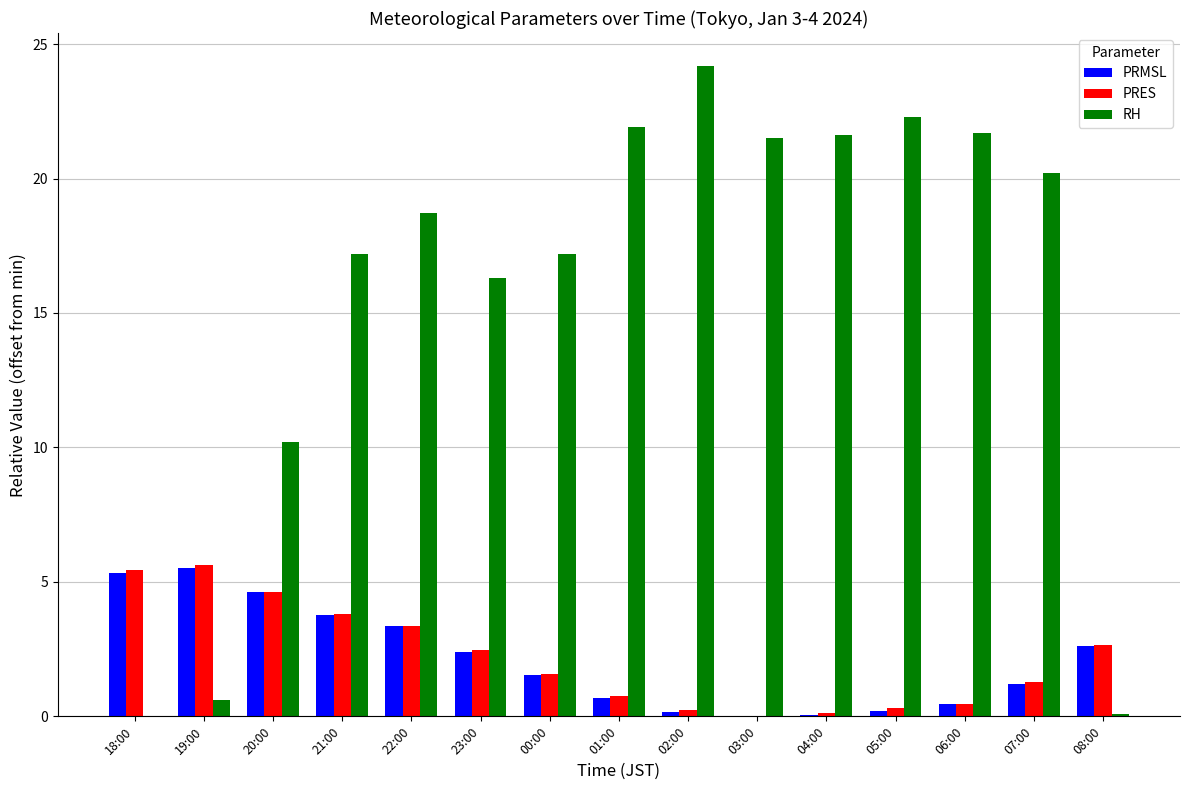

Which label corresponds to the largest value in the chart?

02:00